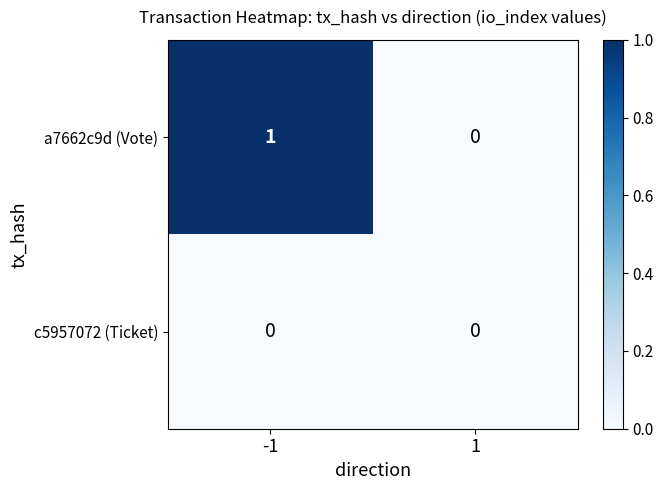

Reading right to left, transcribe all the data shown in this chart.

a7662c9d (Vote): 0	1
c5957072 (Ticket): 0	0